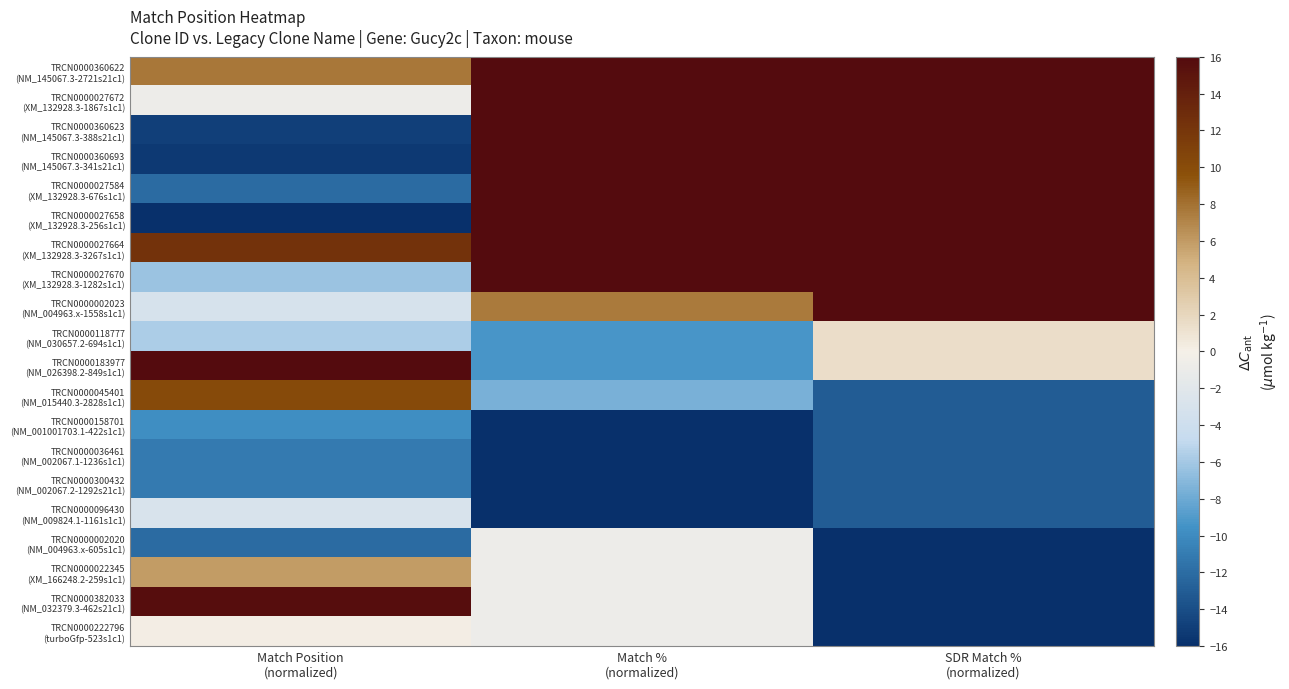

Between SDR Match %
(normalized) and Match %
(normalized), which is larger?

SDR Match %
(normalized)